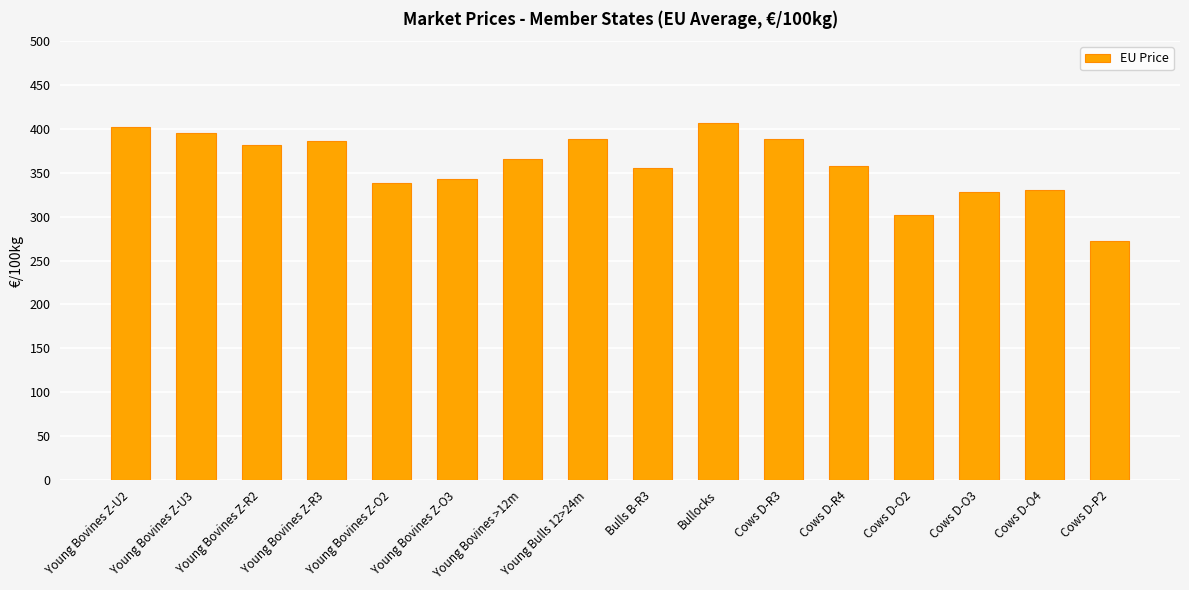

The value at Young Bovines Z-U3 is 395.8. True or false?

True